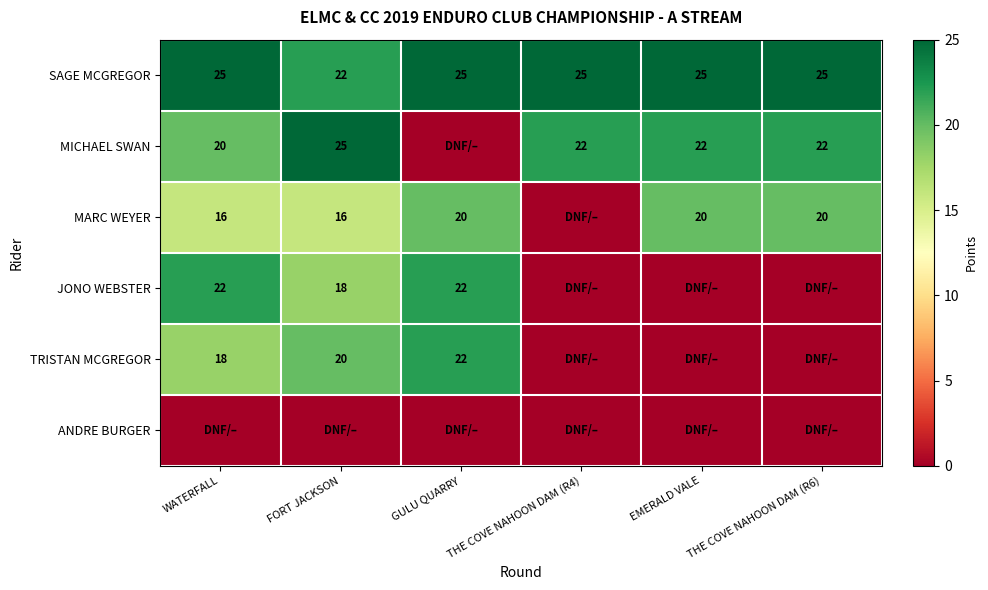

Between EMERALD VALE and WATERFALL, which is larger?

EMERALD VALE